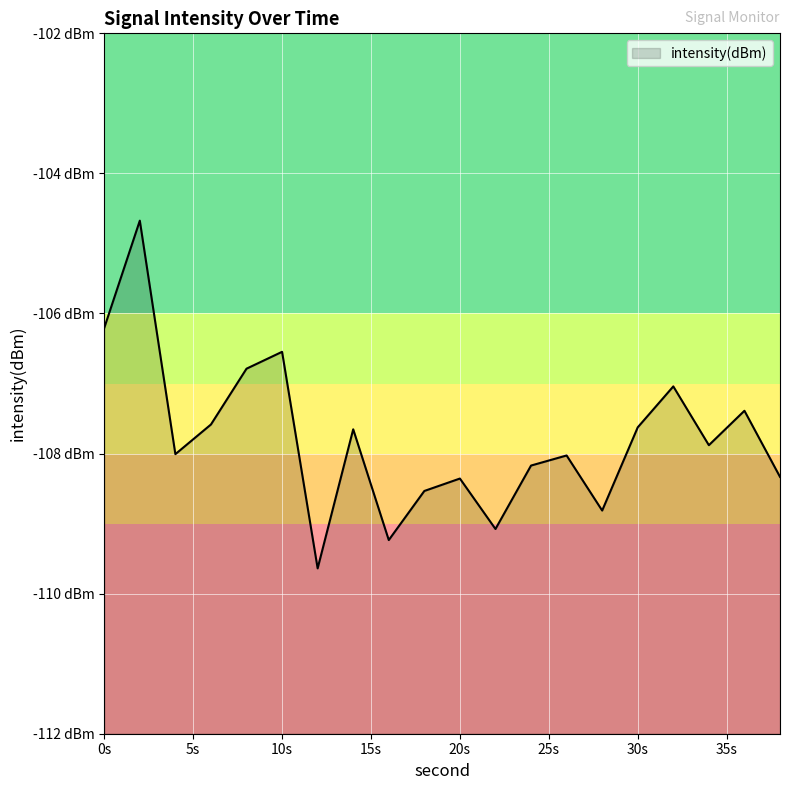

True or false: there are more than 1 points higher than both neighbors.

True